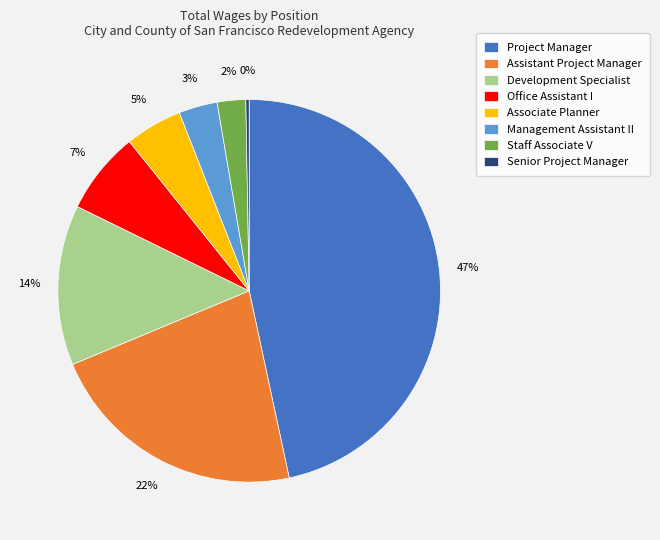

To the nearest percent, what is the average slice percentage?

12%